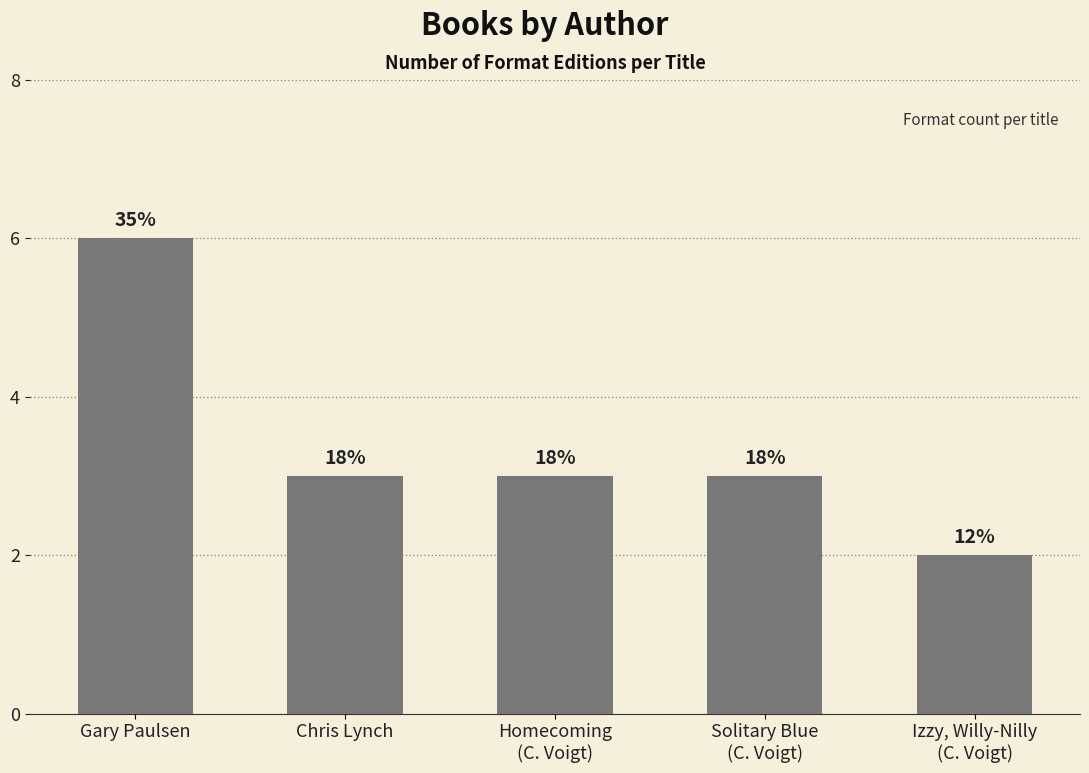

Does the chart contain stacked bars?

No